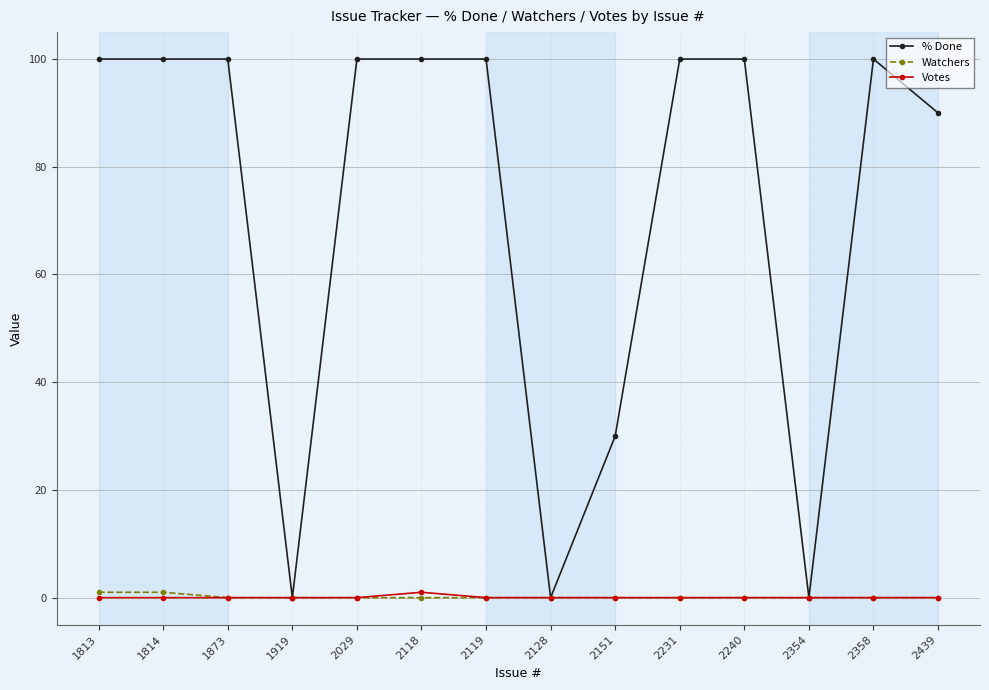

What is the value of the % Done point at the 3rd from the left?

100